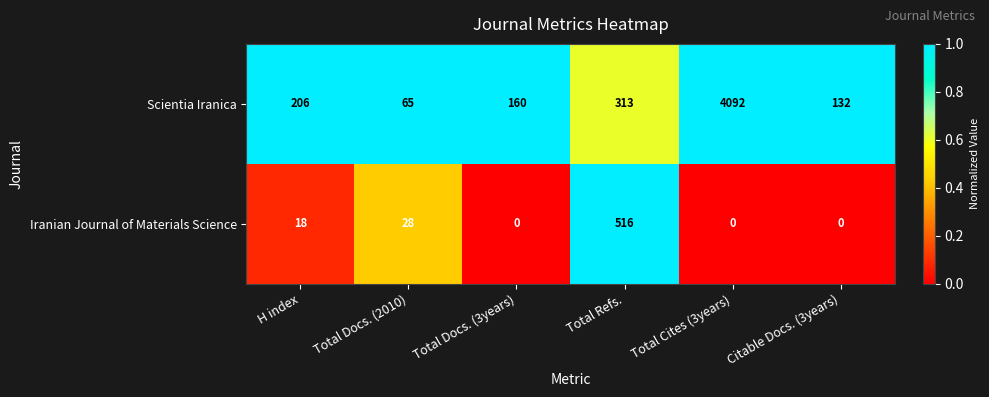

Reading left to right, extract all data points from this chart.

Scientia Iranica: 206	65	160	313	4092	132
Iranian Journal of Materials Science: 18	28	0	516	0	0